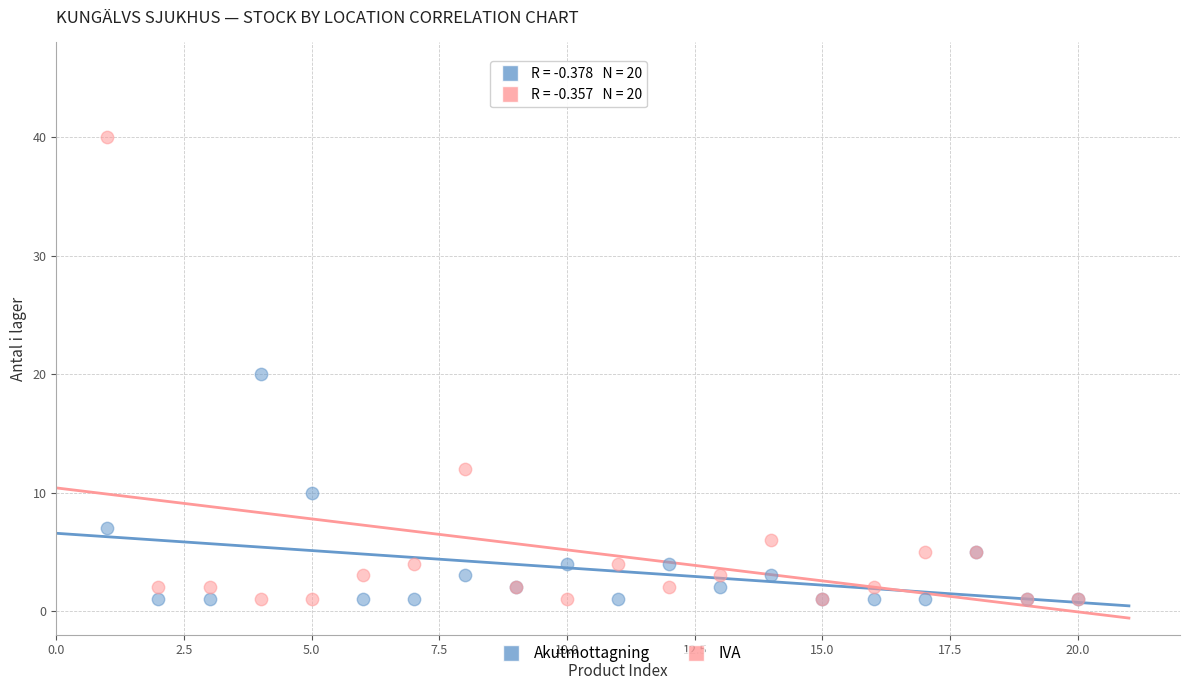

What is the X range (max minus min) for the scatter plot?

19